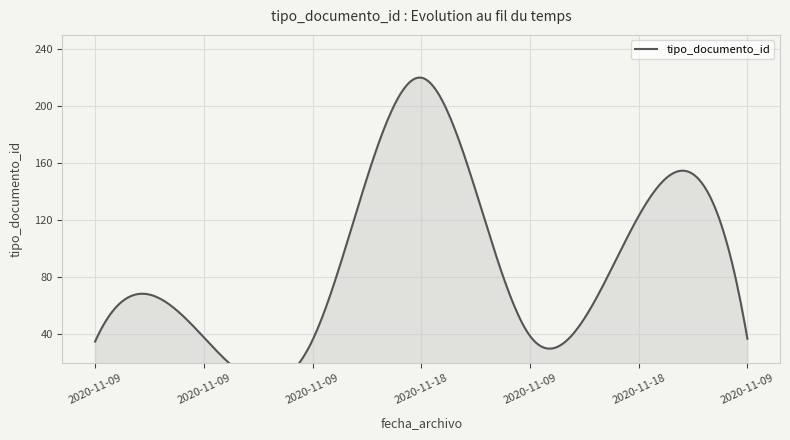

What is the difference between the second highest and minimum values?

88